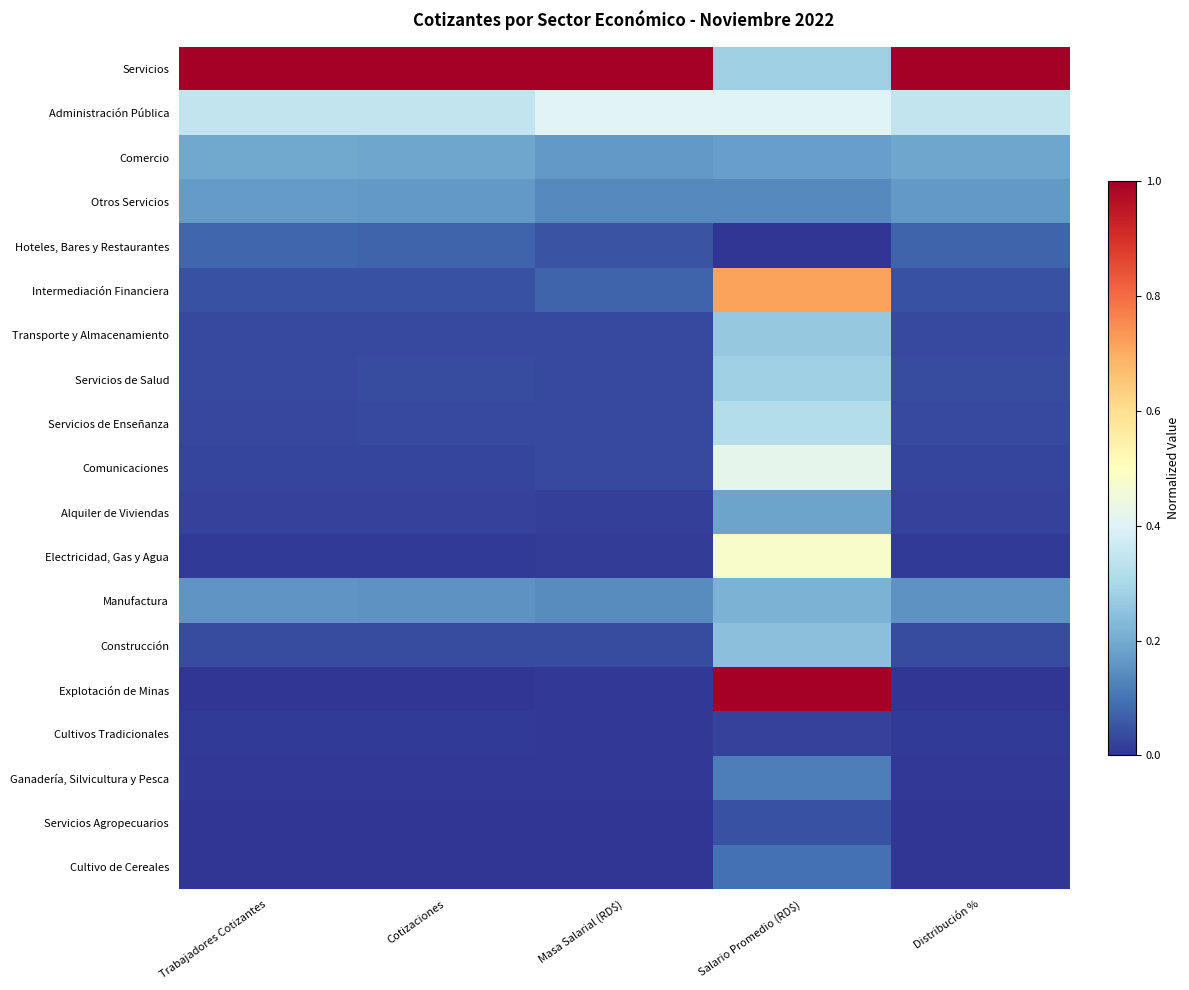

What is the total value across all series at Trabajadores Cotizantes?

2.2